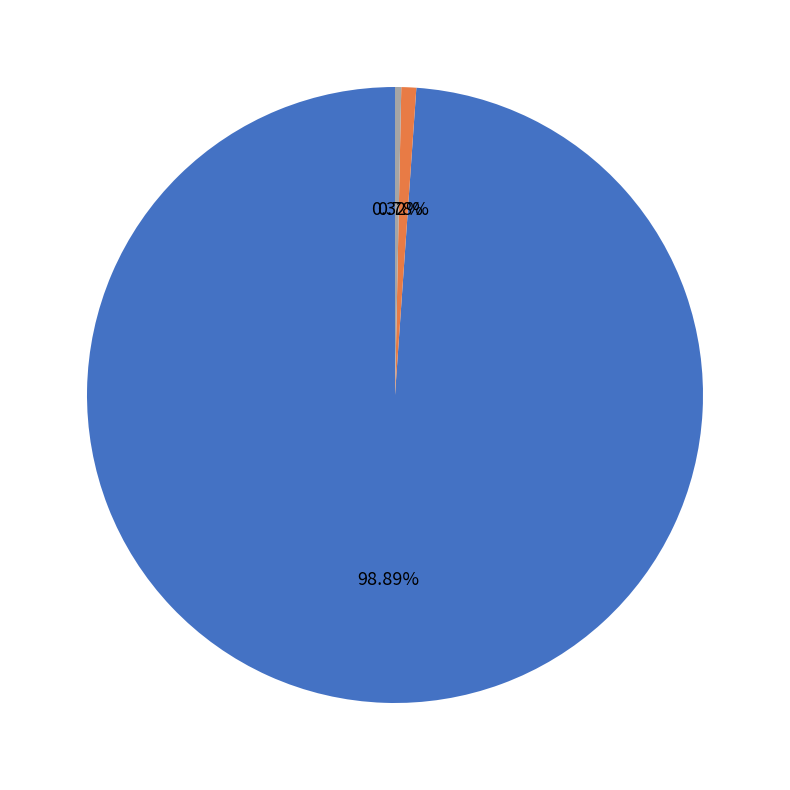

Which category accounts for the majority?

類別 A 總額